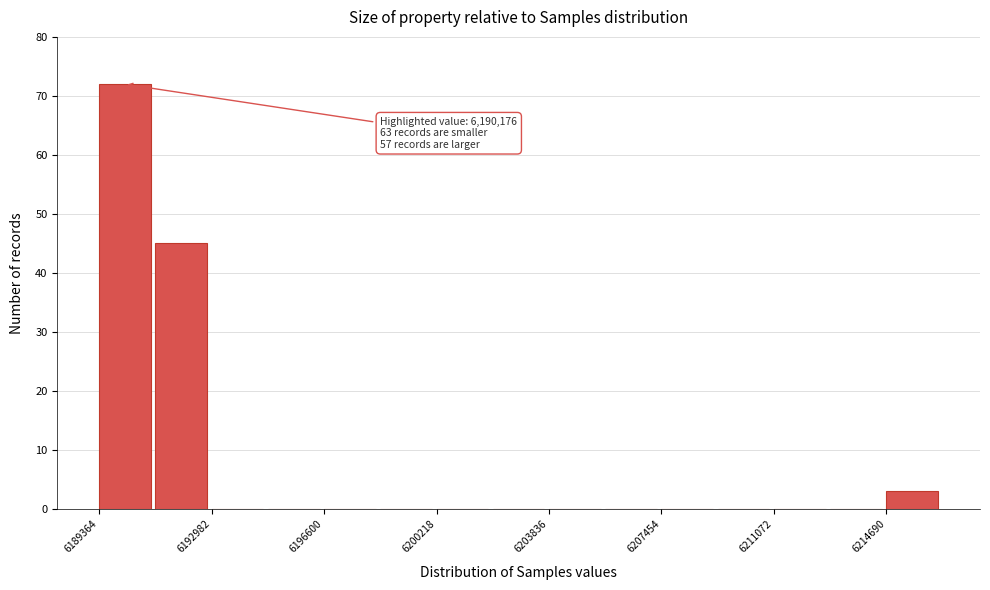

Read against the x-axis, roughly where is the centre of the tallest bar?

6190000